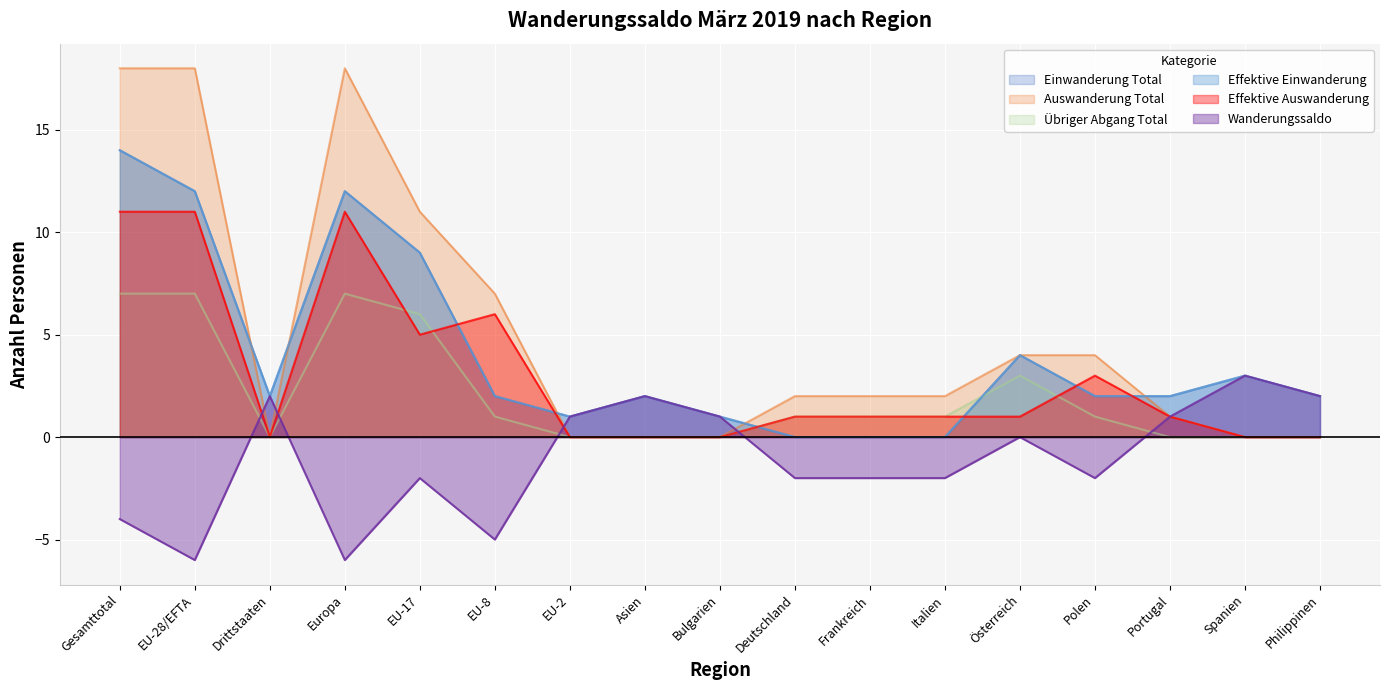

Reading right to left, extract all data points from this chart.

Einwanderung Total: 2	3	2	2	4	0	0	0	1	2	1	2	9	12	2	12	14
Auswanderung Total: 0	0	1	4	4	2	2	2	0	0	0	7	11	18	0	18	18
Übriger Abgang Total: 0	0	0	1	3	1	1	1	0	0	0	1	6	7	0	7	7
Effektive Einwanderung: 2	3	2	2	4	0	0	0	1	2	1	2	9	12	2	12	14
Effektive Auswanderung: 0	0	1	3	1	1	1	1	0	0	0	6	5	11	0	11	11
Wanderungssaldo: 2	3	1	-2	0	-2	-2	-2	1	2	1	-5	-2	-6	2	-6	-4